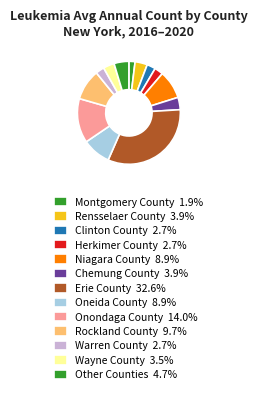

How many slices are in this pie chart?

13